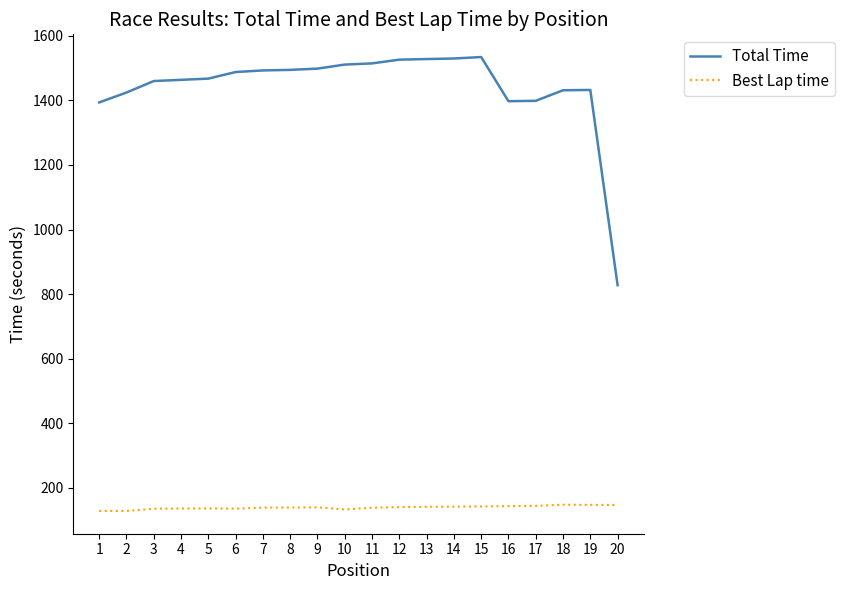

Is the value of Total Time at 2 greater than the value of Best Lap time at 8?

Yes